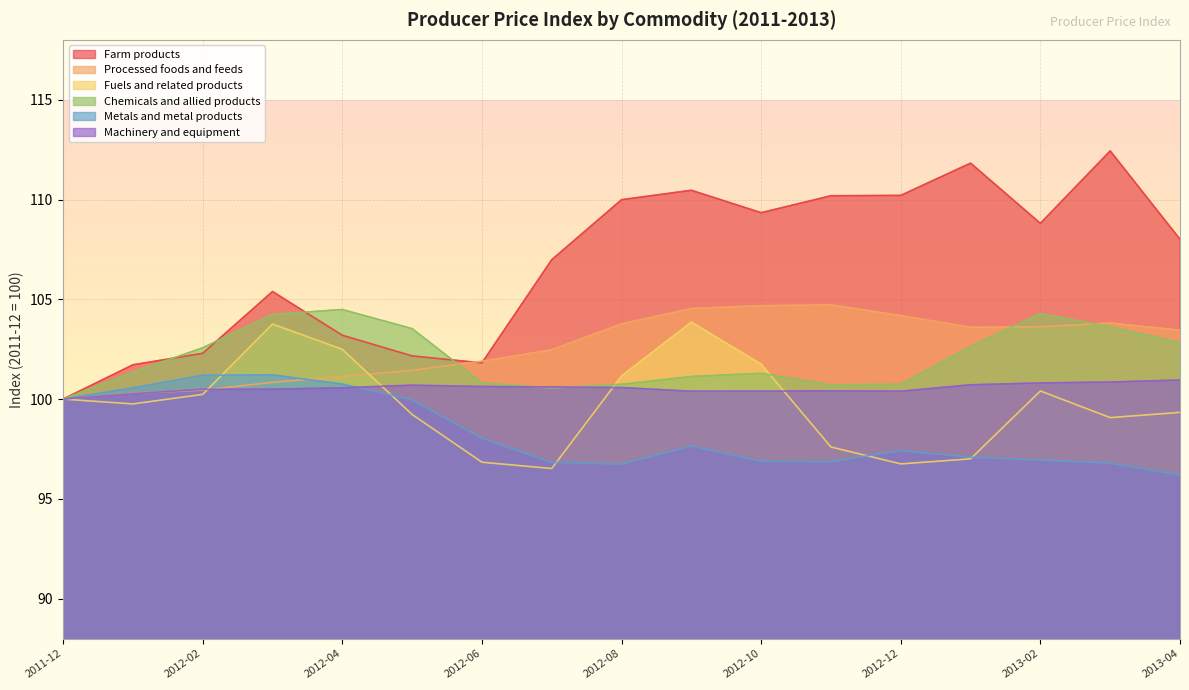

Where is Machinery and equipment nearest to the value 100?

2011-12